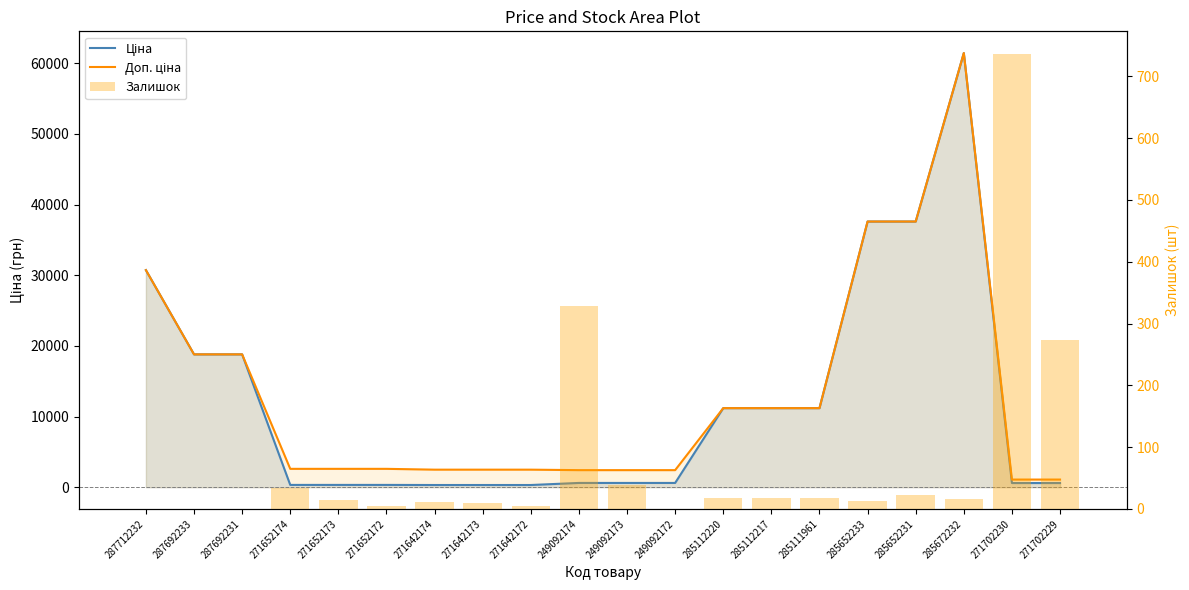

True or false: Залишок has a value of 15.0 at 271652173.

True